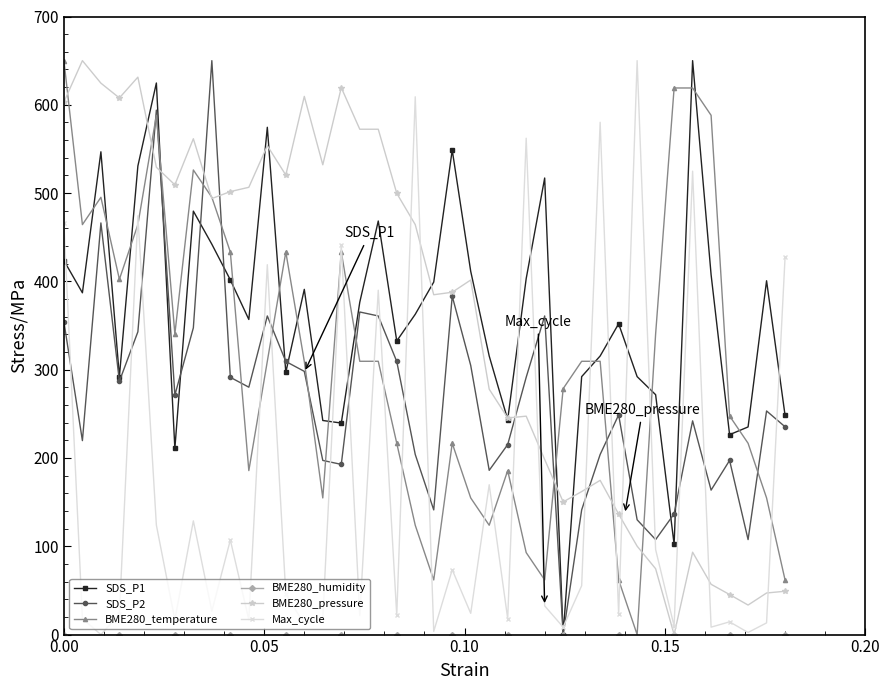

What is the highest value of the SDS_P2 series?

650.0